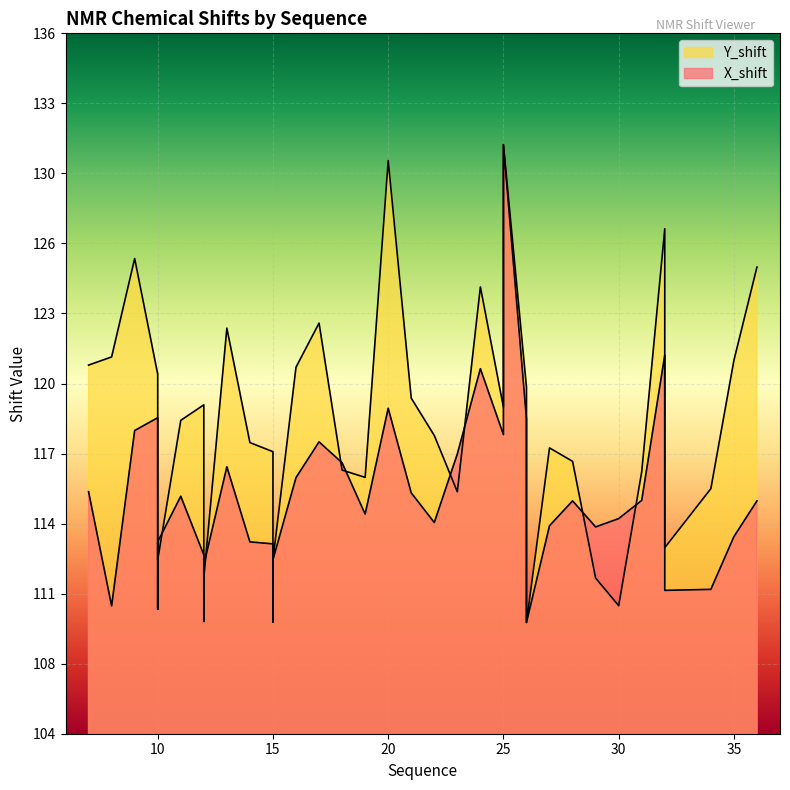

What is the sum of the X_shift values at 26 and 25?

241.4